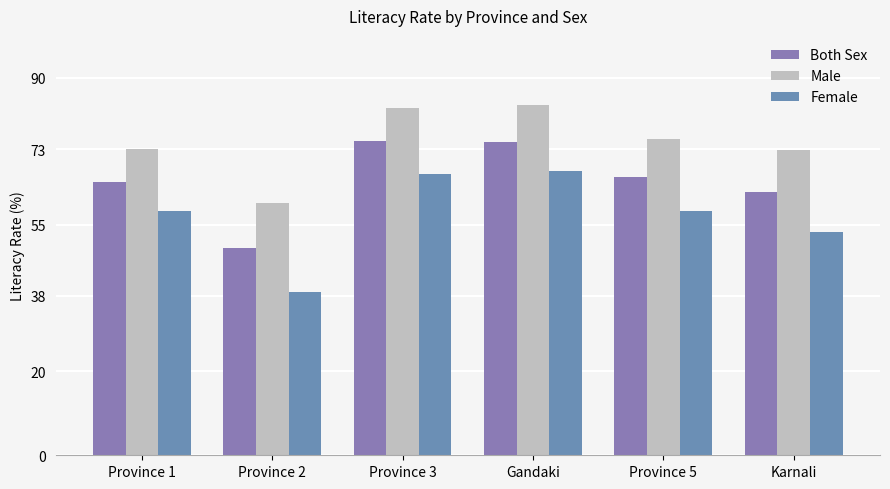

Rank the categories by Both Sex value from lowest to highest.

Province 2, Karnali, Province 1, Province 5, Gandaki, Province 3